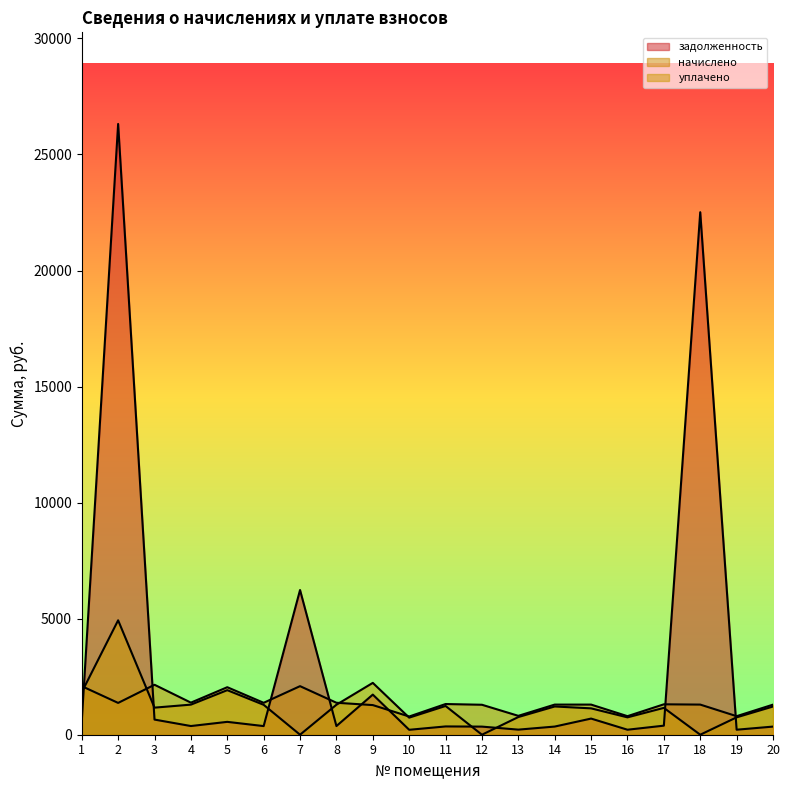

Which series has the widest spread of values?

задолженность